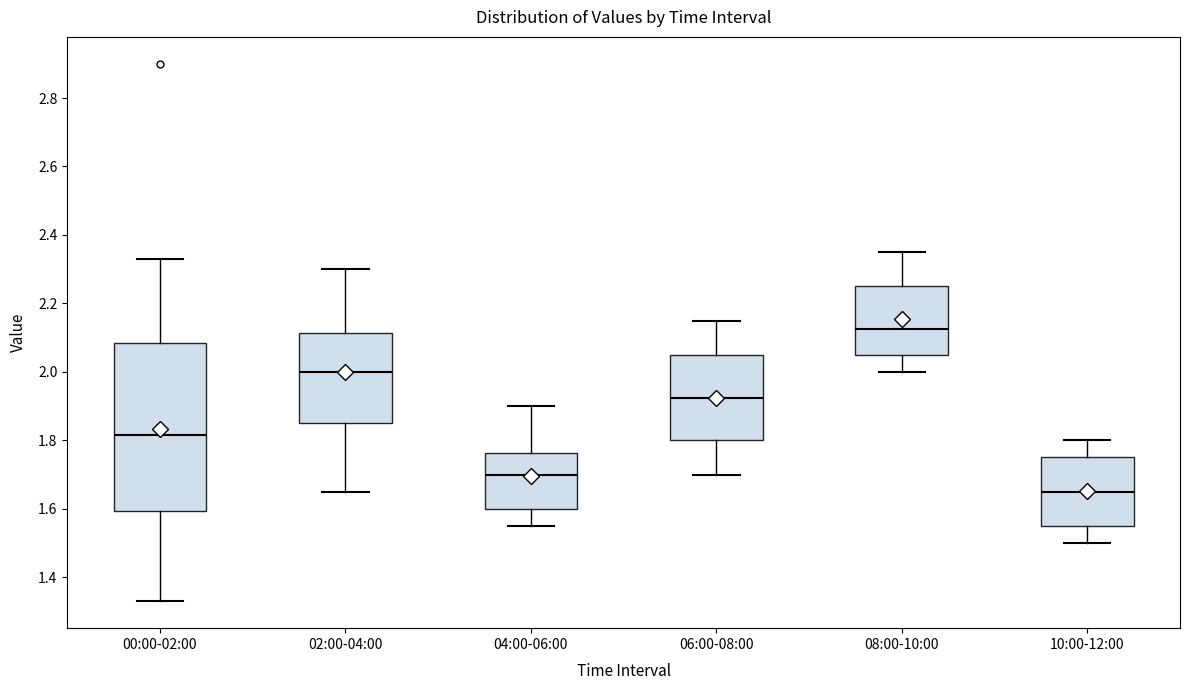

Where is the lower edge of the box for 04:00-06:00 on the y-axis? The values are not printed on the chart, so give them approximately, as read against the axis.

1.60